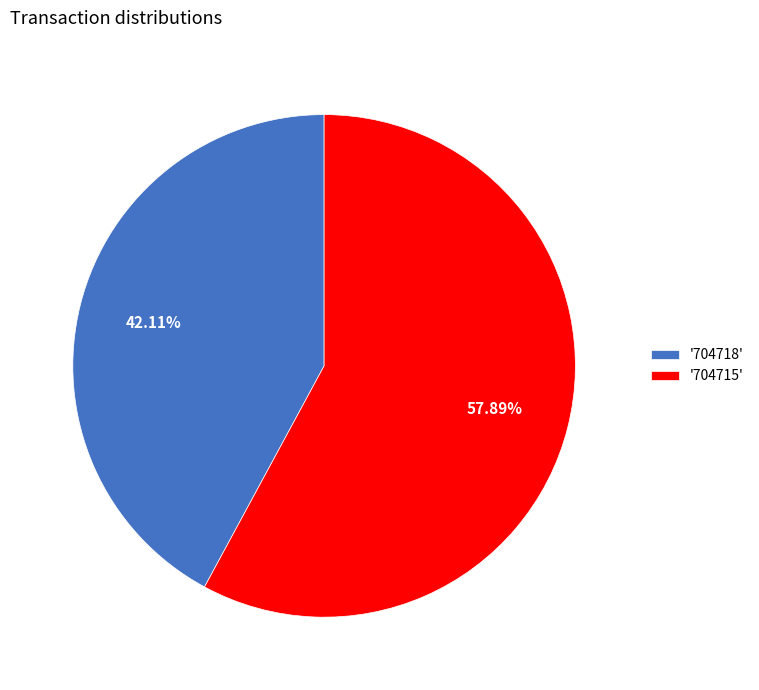

How many segments does this pie chart have?

2